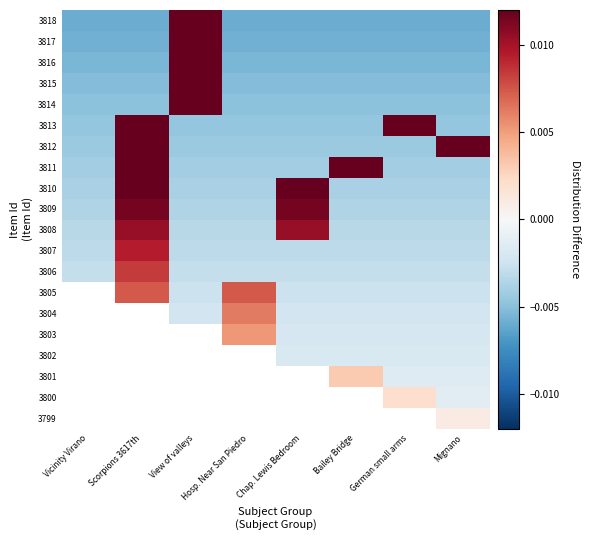

The value of 3802 at Mignano is -0.0. True or false?

False